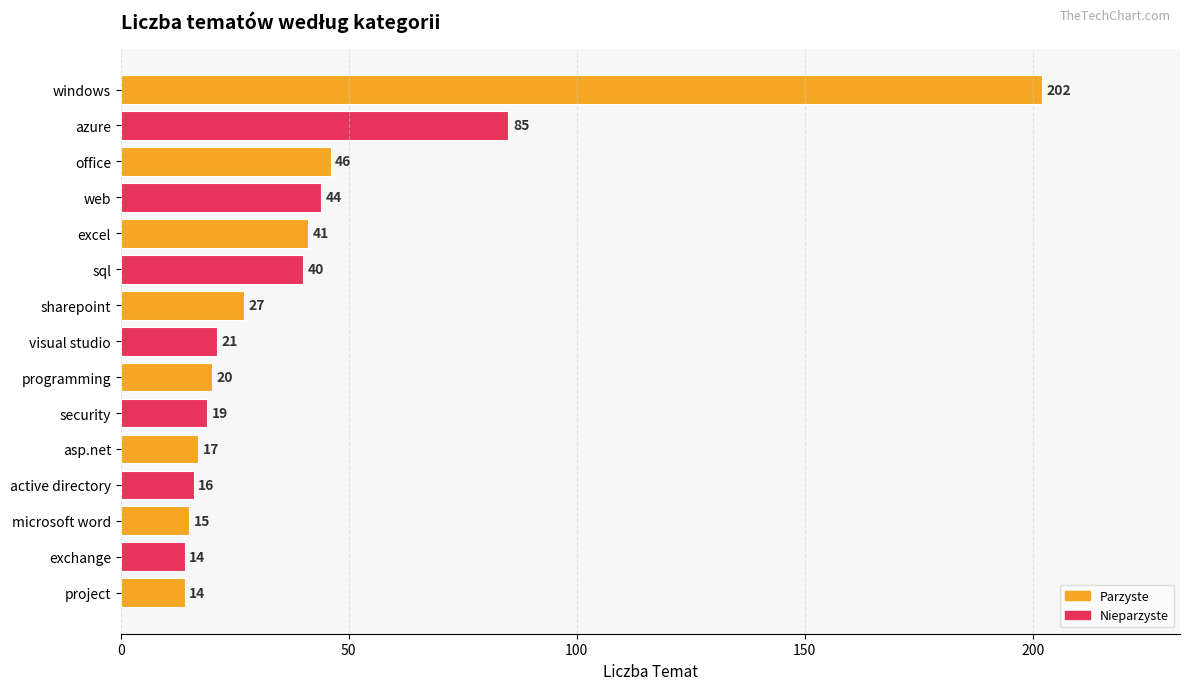

What is the change in value from visual studio to active directory?

-5